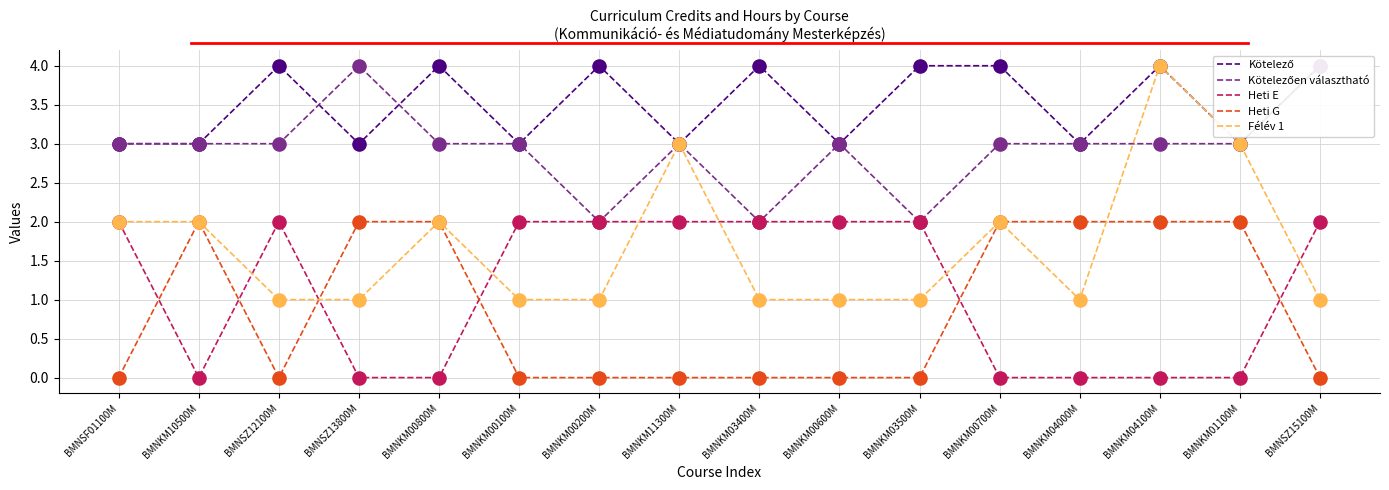

Which series contains the lowest Y value?

Heti E